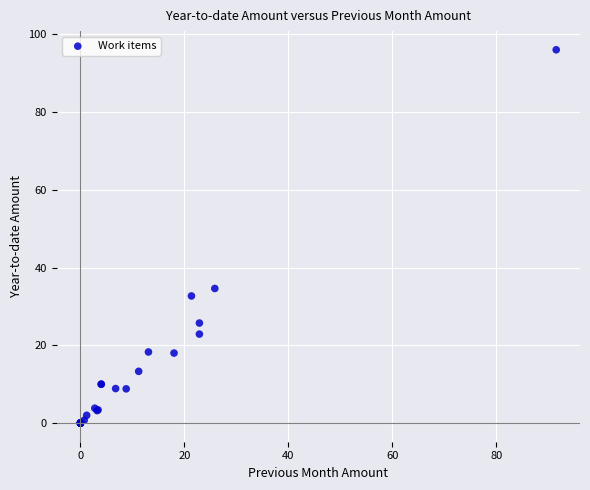

What Y value in the scatter plot is closest to 48?

34.6